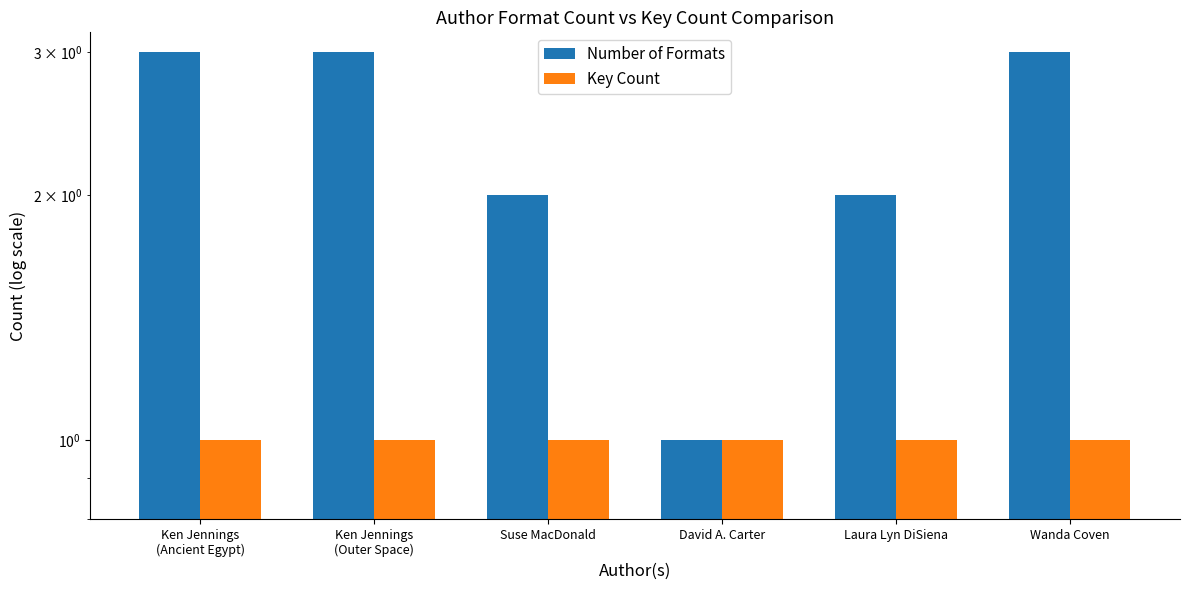

What is the label of the 4th bar from the right?

Suse MacDonald